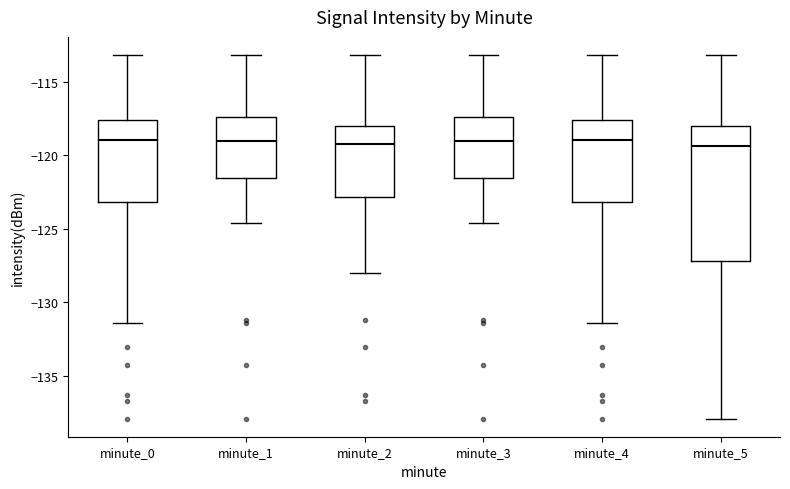

Reading left to right, read every box against the y-axis: the position of its median line, the range the box covers, and the ends of its whiskers. The values are not printed on the chart, so give them approximately, as read against the axis.

minute_0: median -119.0, box -123.0 to -117.5, whiskers -131.5 to -113.0
minute_1: median -119.0, box -121.5 to -117.5, whiskers -124.5 to -113.0
minute_2: median -119.0, box -123.0 to -118.0, whiskers -128.0 to -113.0
minute_3: median -119.0, box -121.5 to -117.5, whiskers -124.5 to -113.0
minute_4: median -119.0, box -123.0 to -117.5, whiskers -131.5 to -113.0
minute_5: median -119.5, box -127.0 to -118.0, whiskers -138.0 to -113.0